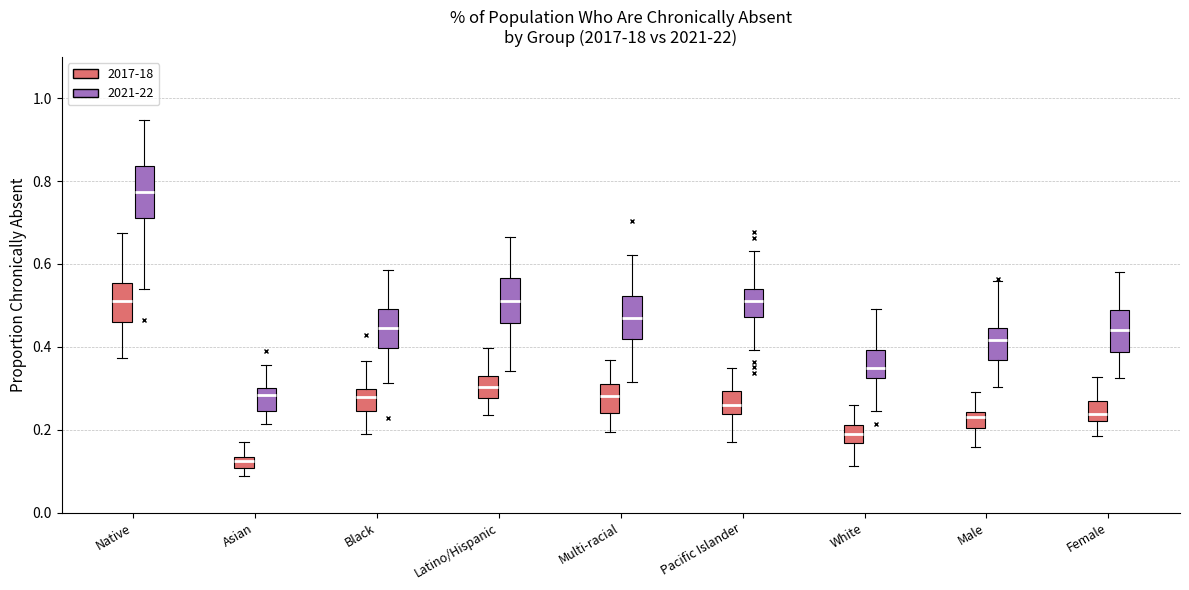

Where does the upper whisker of the box for White (2017-18) end on the y-axis? The values are not printed on the chart, so give them approximately, as read against the axis.

0.26